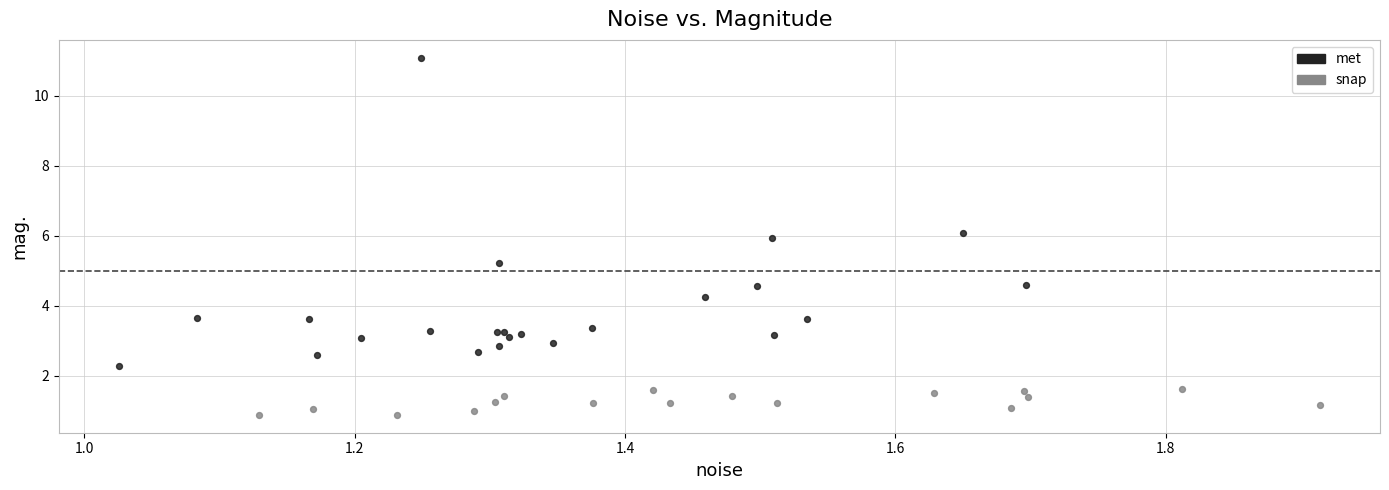

Which series reaches the minimum Y coordinate?

snap